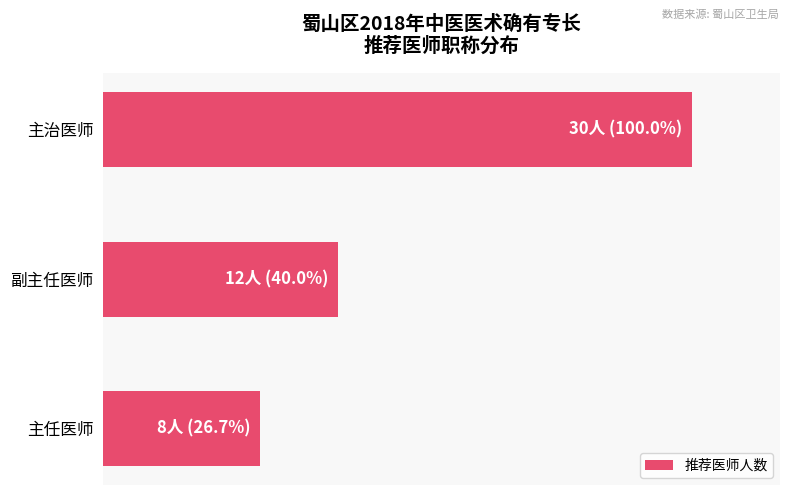

List the labels in order of value, smallest first.

主任医师, 副主任医师, 主治医师